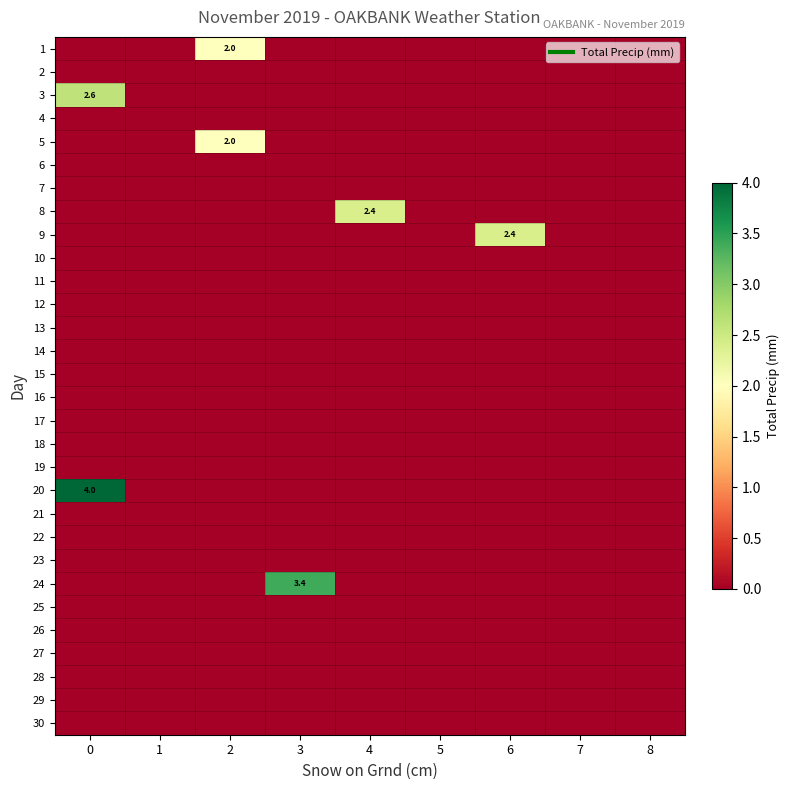

Rank the series by their maximum value, from highest to lowest.

row_19, row_23, row_2, row_7, row_8, row_0, row_4, row_1, row_3, row_5, row_6, row_9, row_10, row_11, row_12, row_13, row_14, row_15, row_16, row_17, row_18, row_20, row_21, row_22, row_24, row_25, row_26, row_27, row_28, row_29